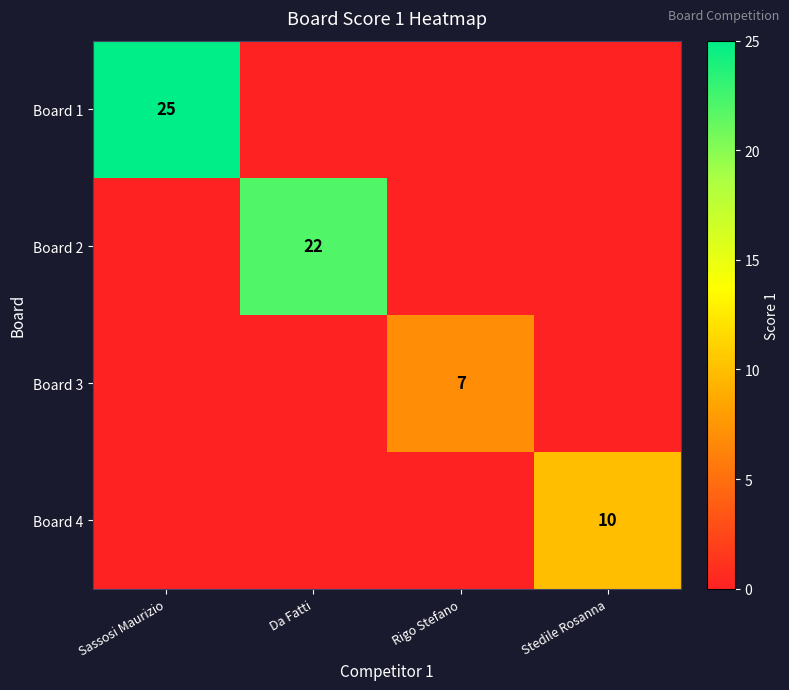

Is it true that Board 1 equals 25 at Sassosi Maurizio?

True